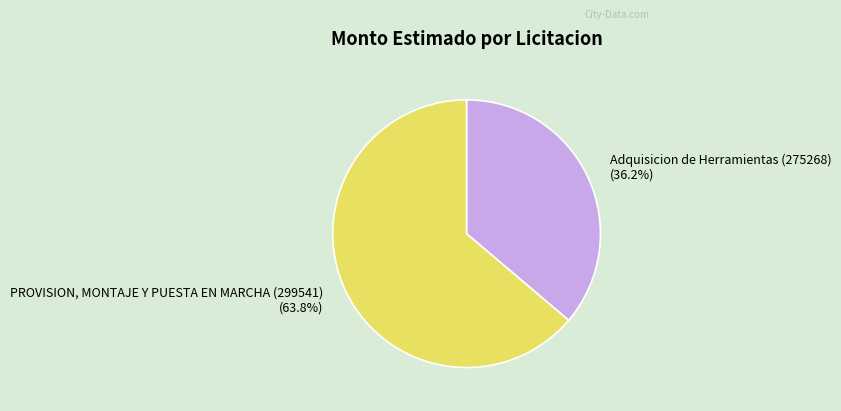

How many segments does this pie chart have?

2